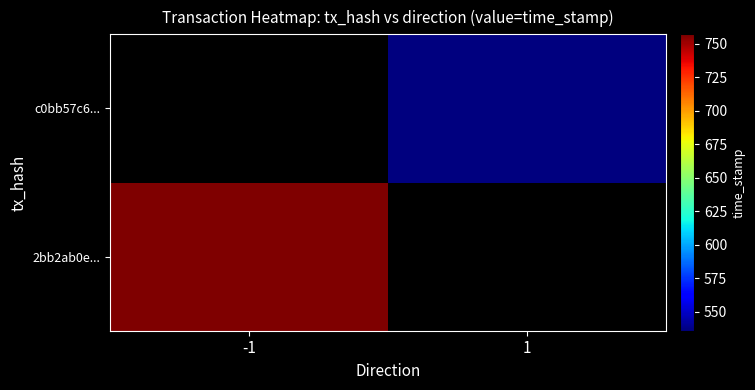

At which category is the sum across all series the highest?

-1